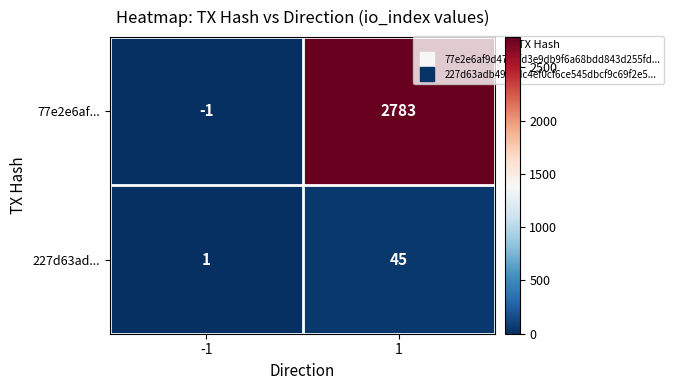

Between -1 and 1, which series saw the biggest shift?

77e2e6af...